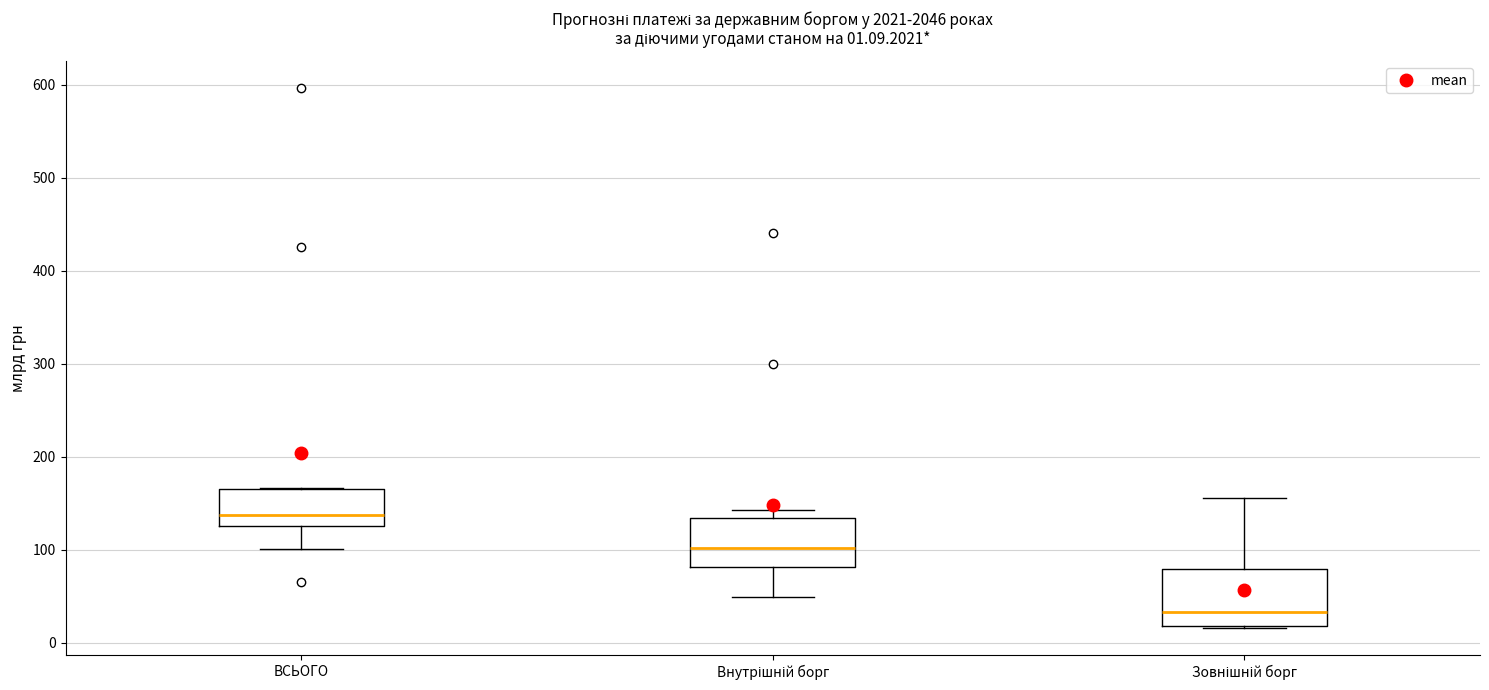

Which box's median line is the highest?

ВСЬОГО